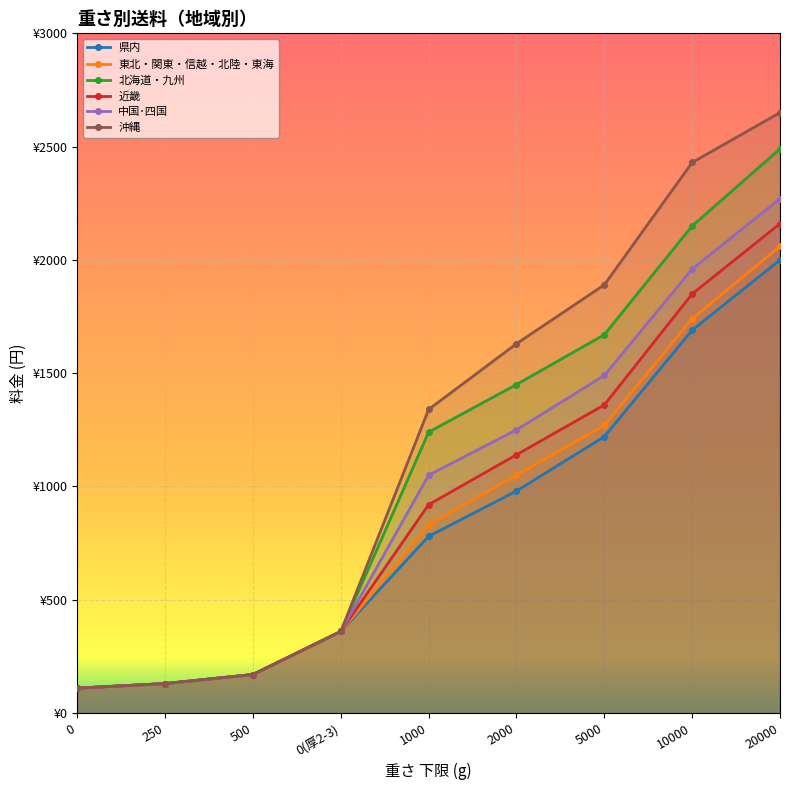

What is the difference between the second highest and second lowest values in the 県内 series?

1560